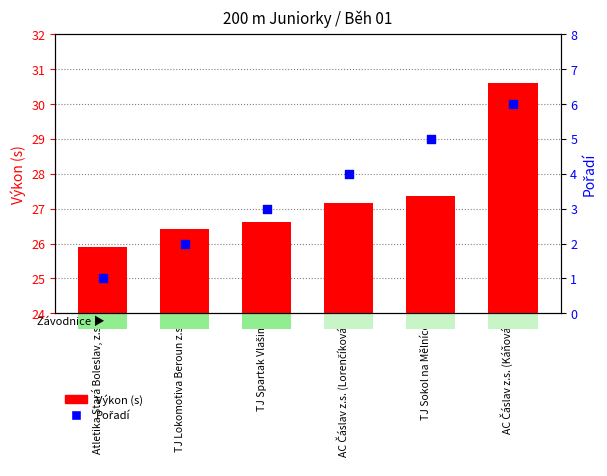

Which series has the largest Y range (max minus min)?

Pořadí